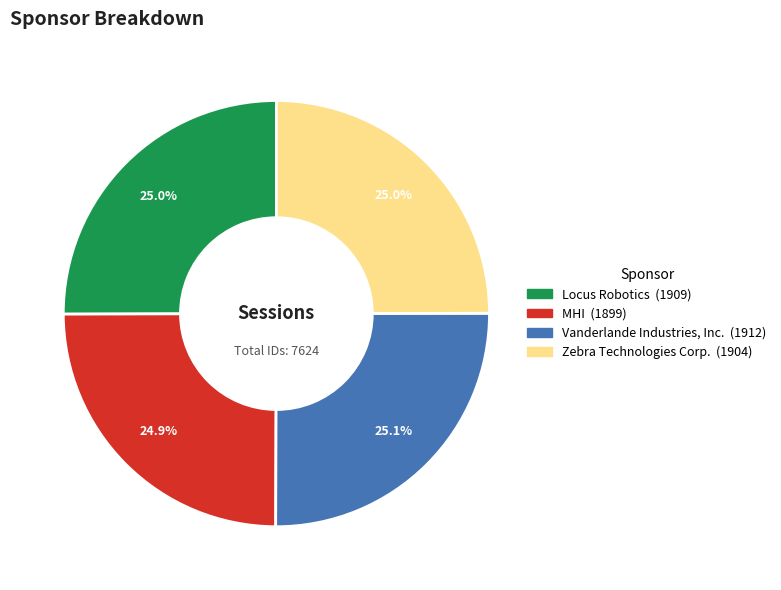

Approximately how many times larger is the value at Locus Robotics compared to Vanderlande Industries, Inc.?

1.0